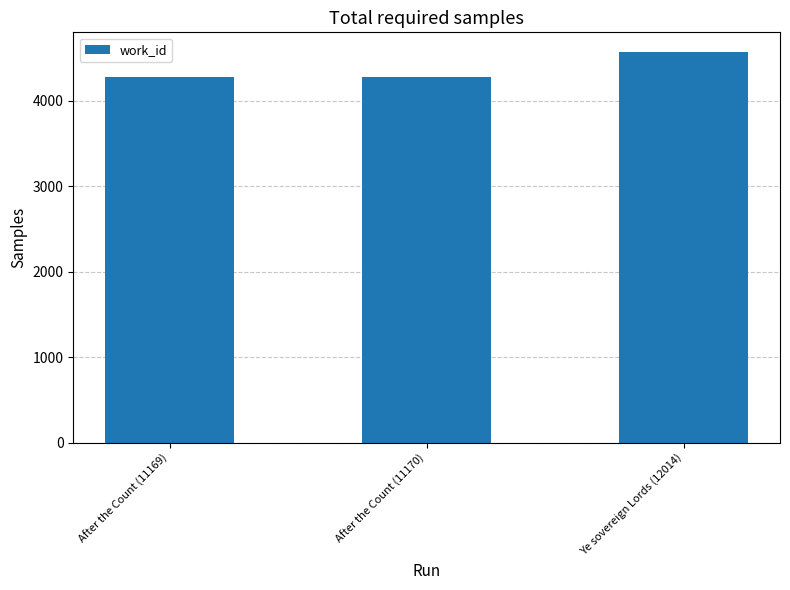

Reading right to left, list all the values displayed in this chart.

Ye sovereign Lords (12014)=4570	After the Count (11170)=4272	After the Count (11169)=4272